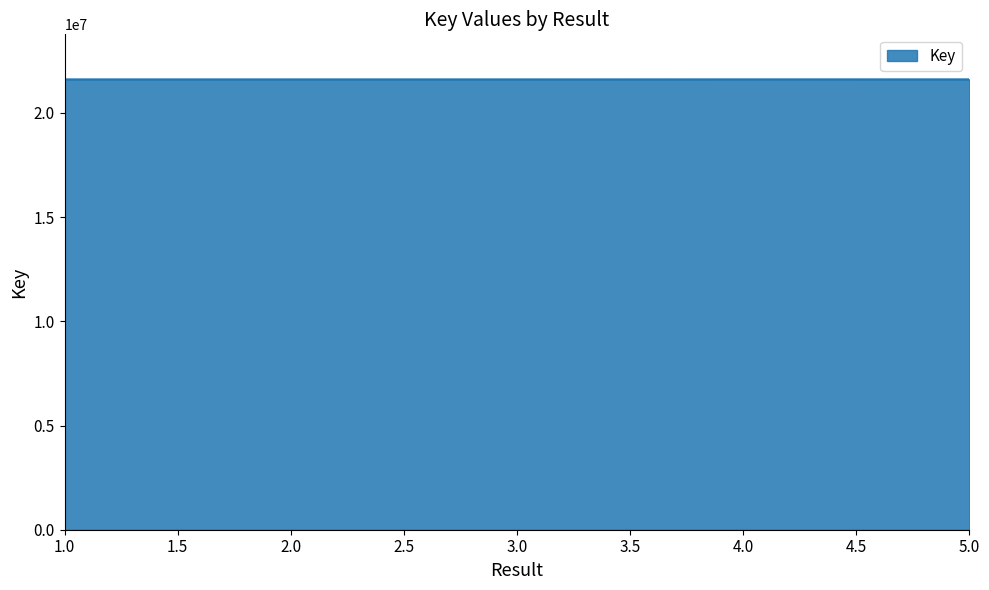

True or false: the data has more than 2 interior local peaks.

False